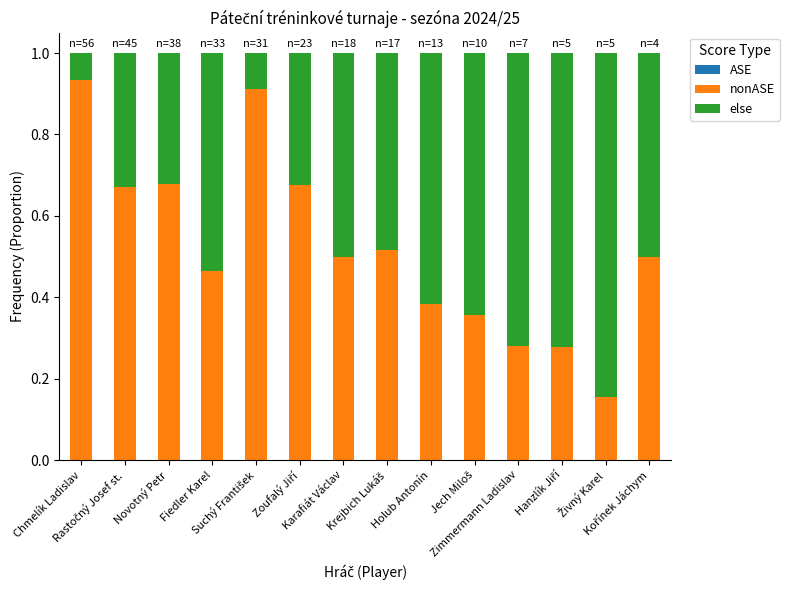

Between Živný Karel and Rastočný Josef st., which is larger?

Živný Karel